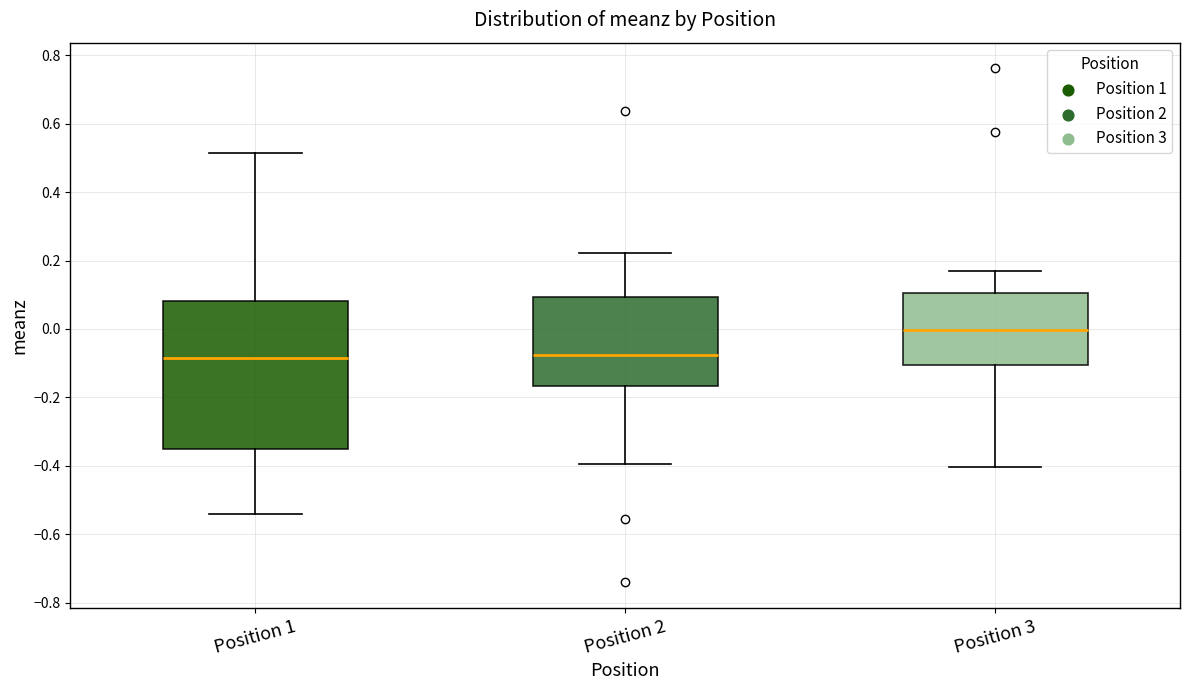

Reading left to right, transcribe this box plot: for each box, give where its median line is, the range the box spans, and where its two whiskers end, as read against the y-axis. The values are not printed on the chart, so give them approximately, as read against the axis.

Position 1: median -0.08, box -0.34 to 0.08, whiskers -0.54 to 0.52
Position 2: median -0.08, box -0.16 to 0.10, whiskers -0.40 to 0.22
Position 3: median 0.00, box -0.10 to 0.10, whiskers -0.40 to 0.18